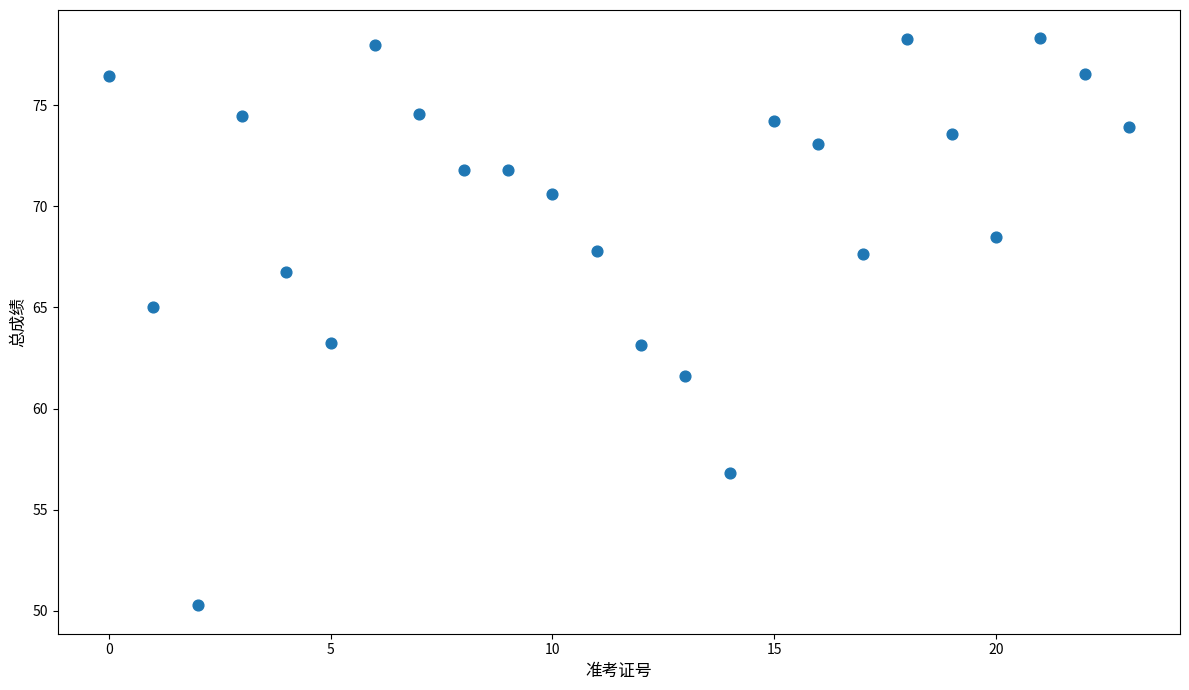

What is the range of Y values (max minus min)?

28.0